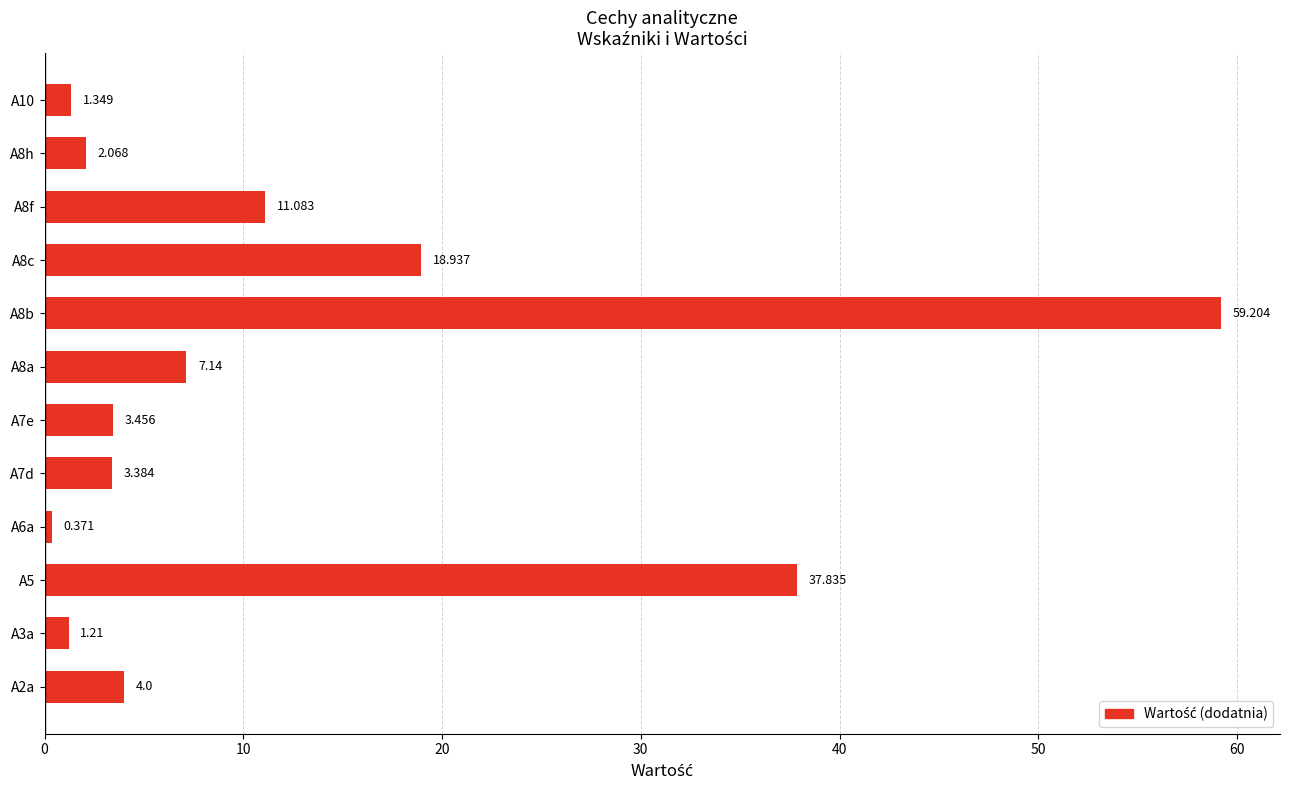

Are the bars grouped side by side (vs. stacked)?

No